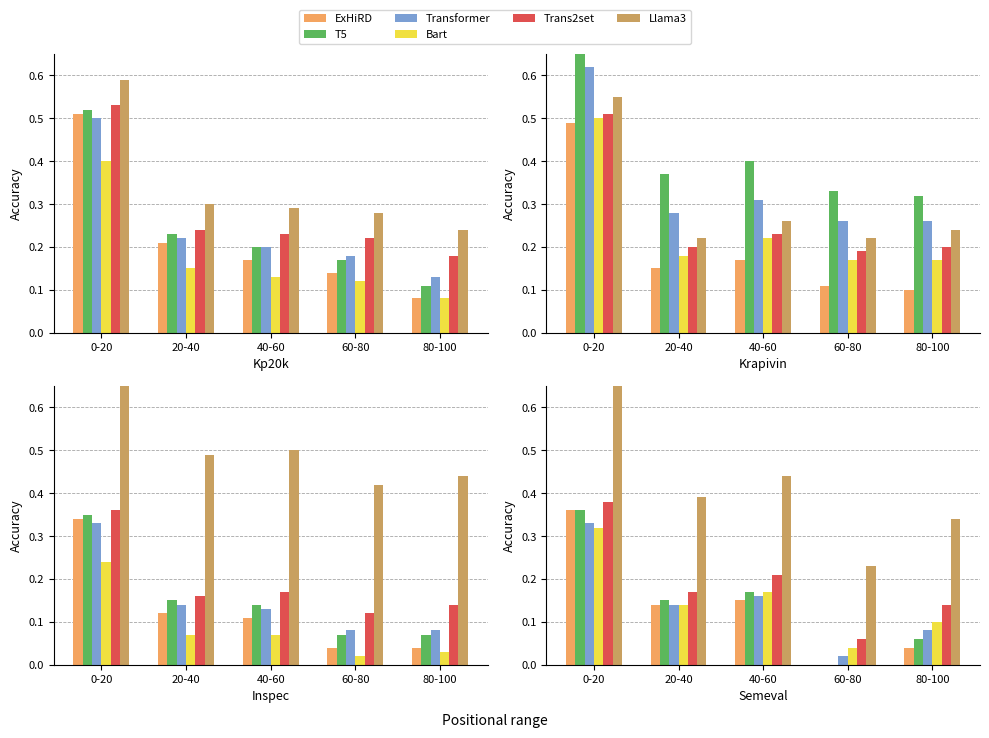

Is it true that Llama3 equals 0.1 at 20-40?

False